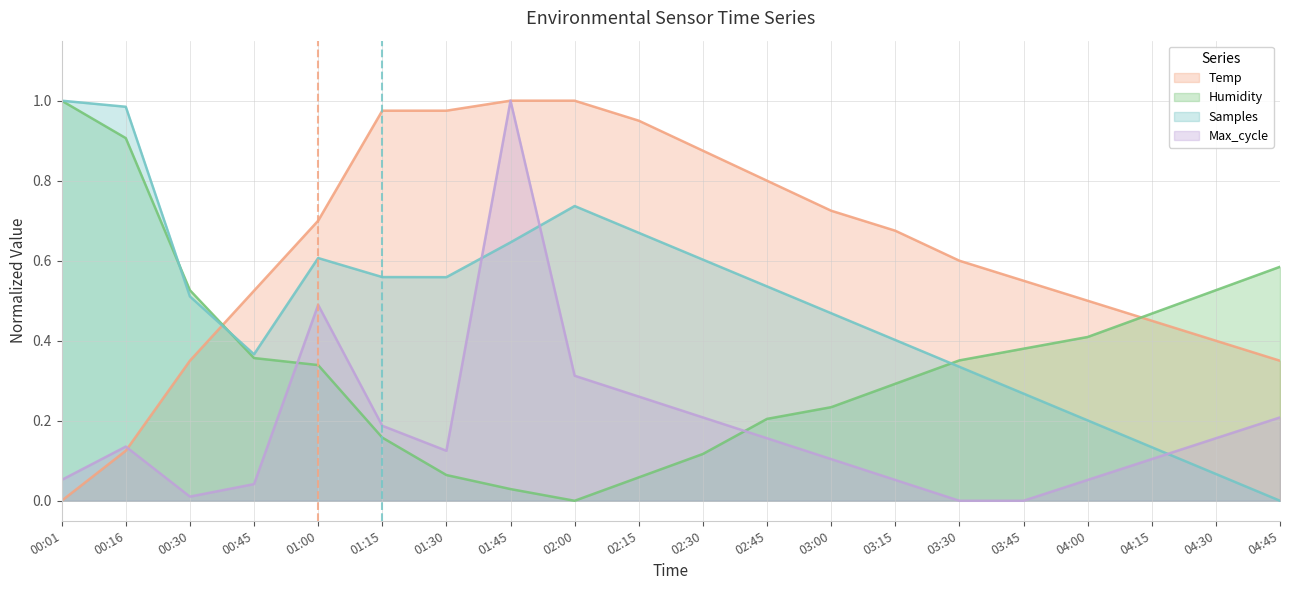

At 02:00, list the series in order from largest to smallest.

Temp, Samples, Max_cycle, Humidity